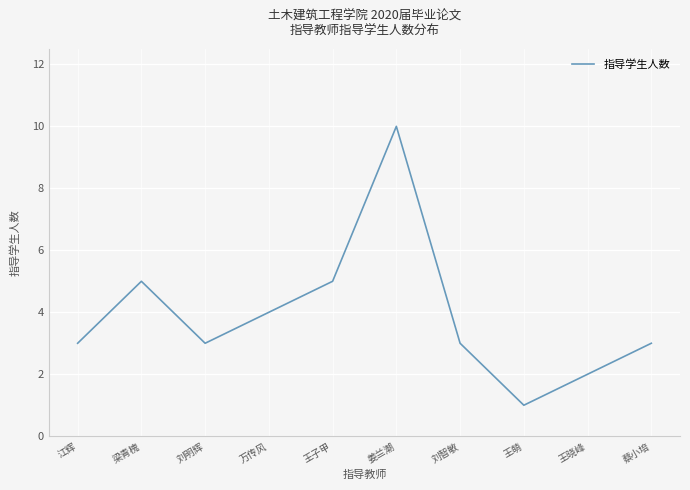

Reading left to right, transcribe all the data shown in this chart.

3	5	3	4	5	10	3	1	2	3